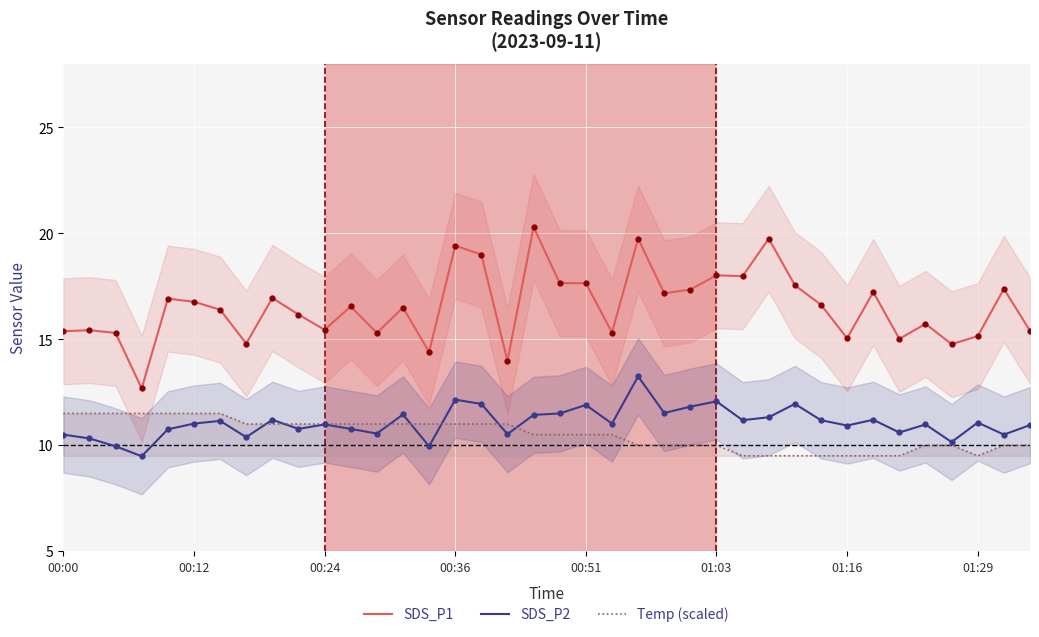

Where is SDS_P1 nearest to the value 16?

9